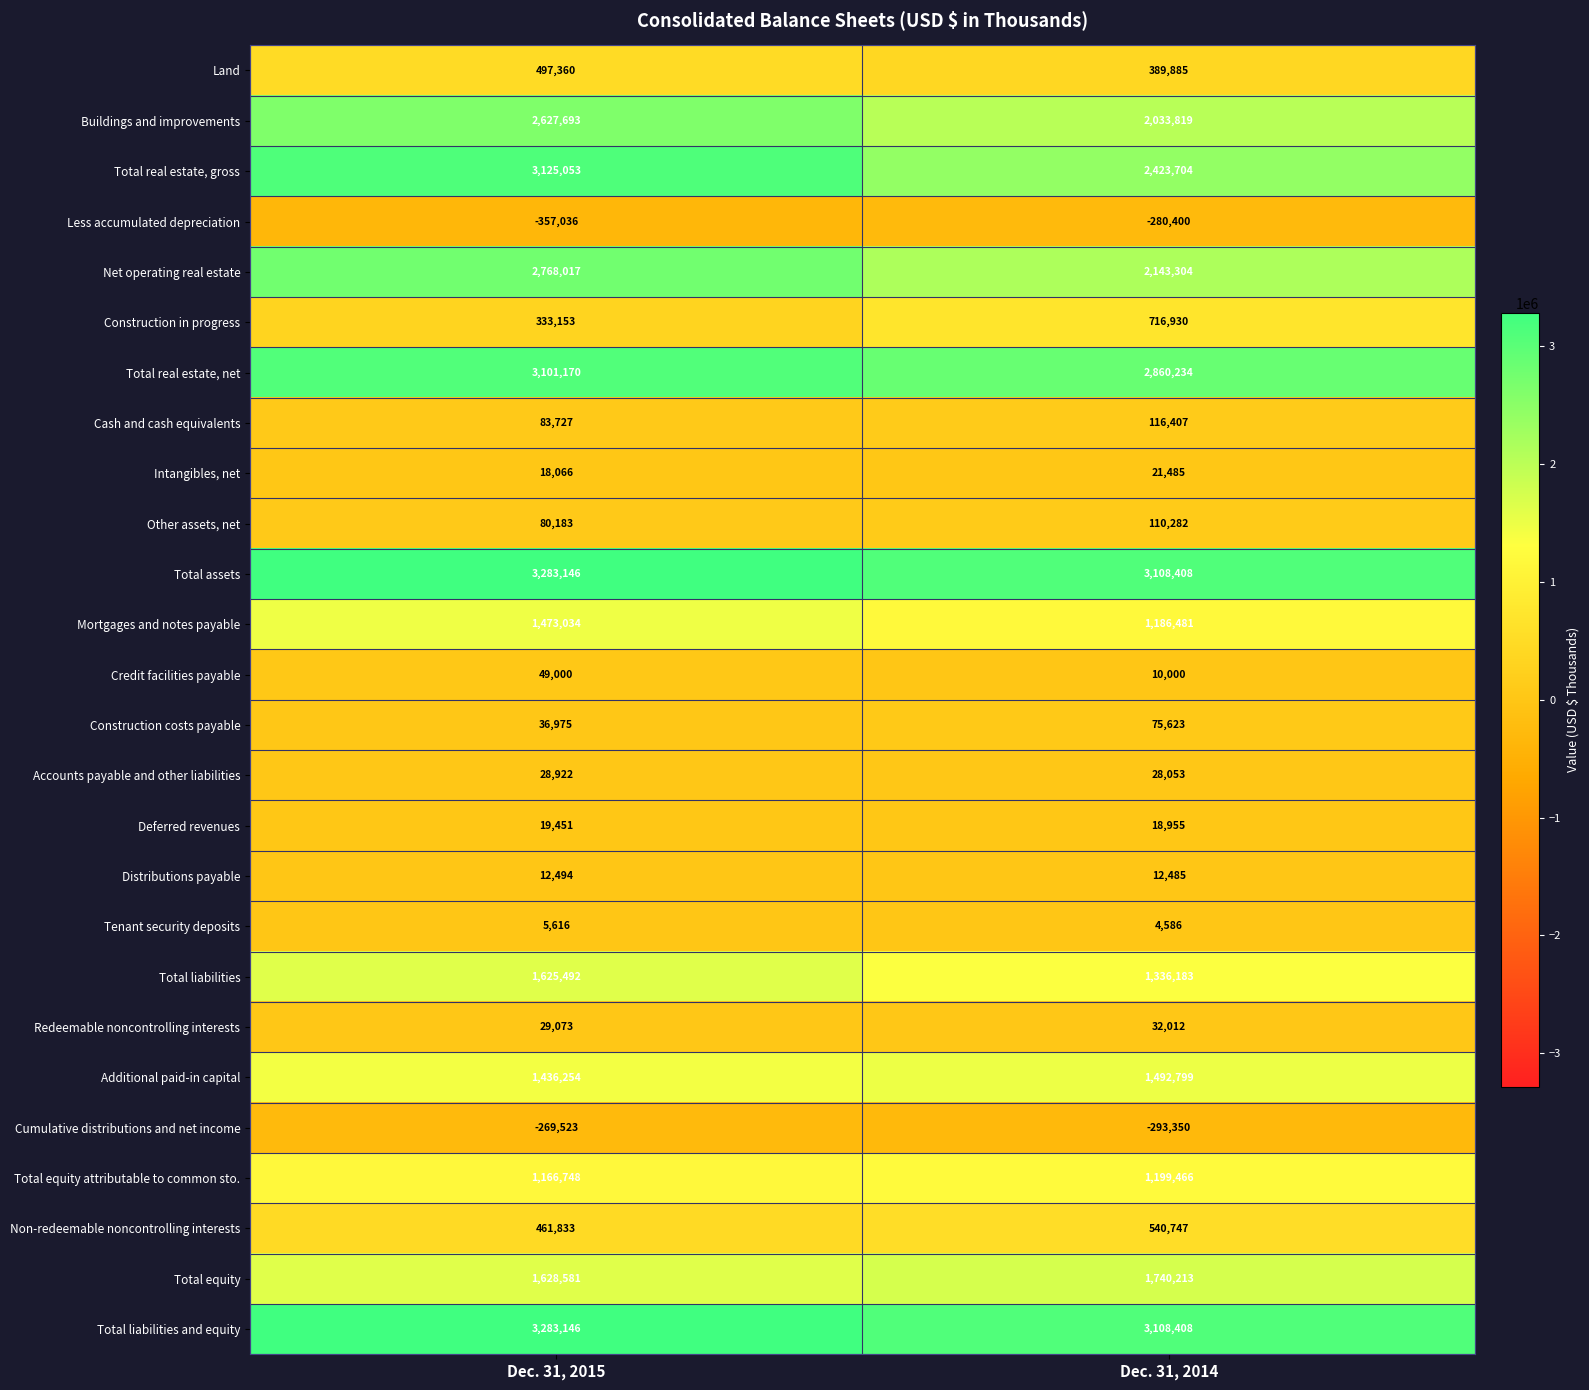

What is the minimum value shown in the chart?

-357036